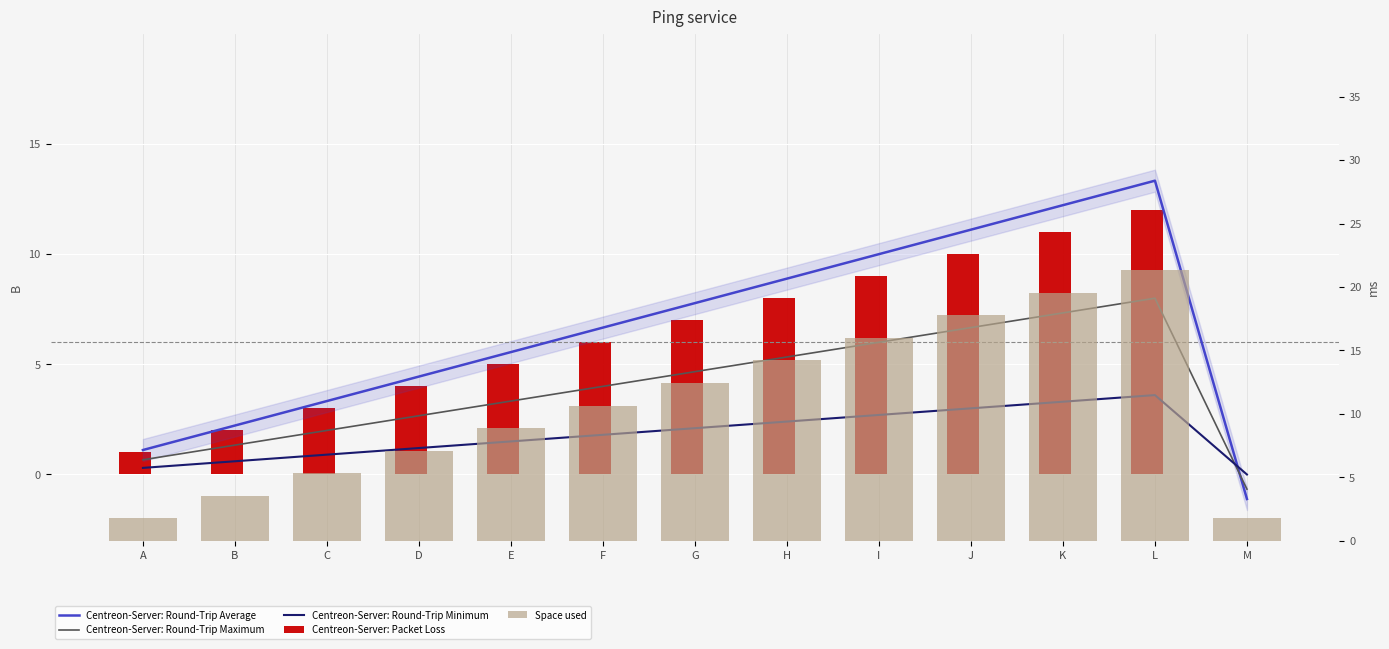

List the labels in order of Centreon-Server: Round-Trip Maximum value, smallest first.

M, A, B, C, D, E, F, G, H, I, J, K, L